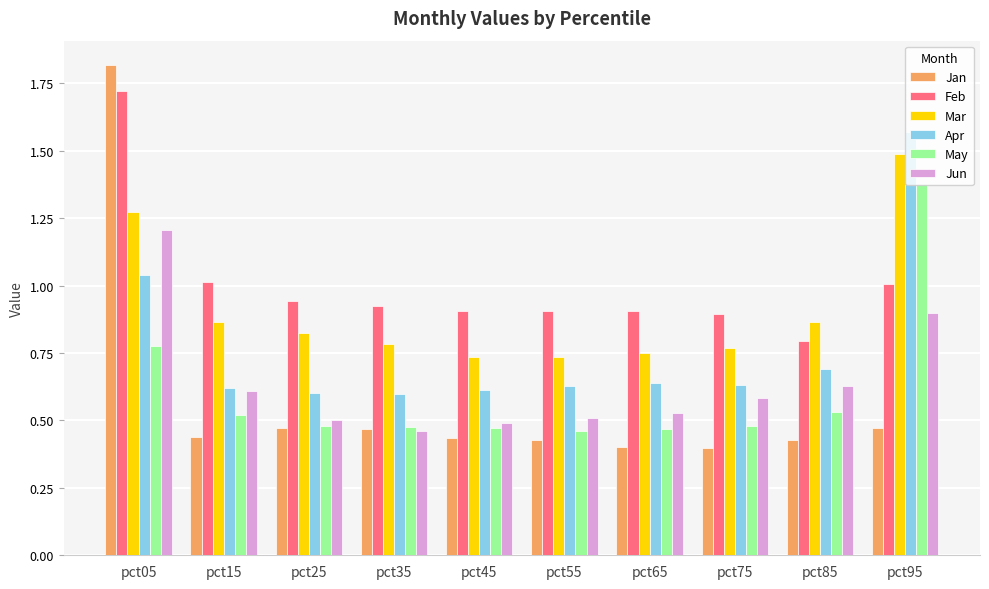

Which series has the largest total across all categories?

Feb